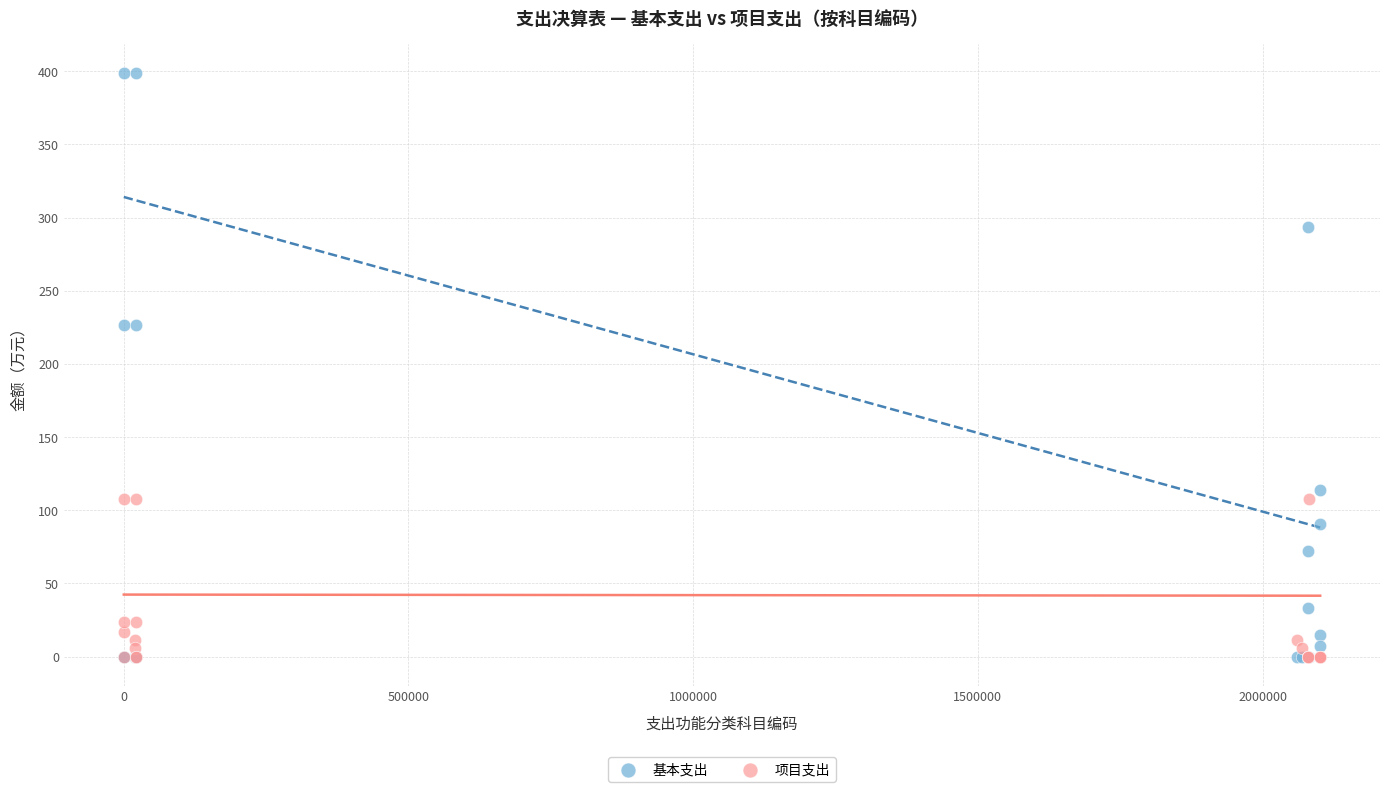

Which series reaches the maximum Y coordinate?

基本支出